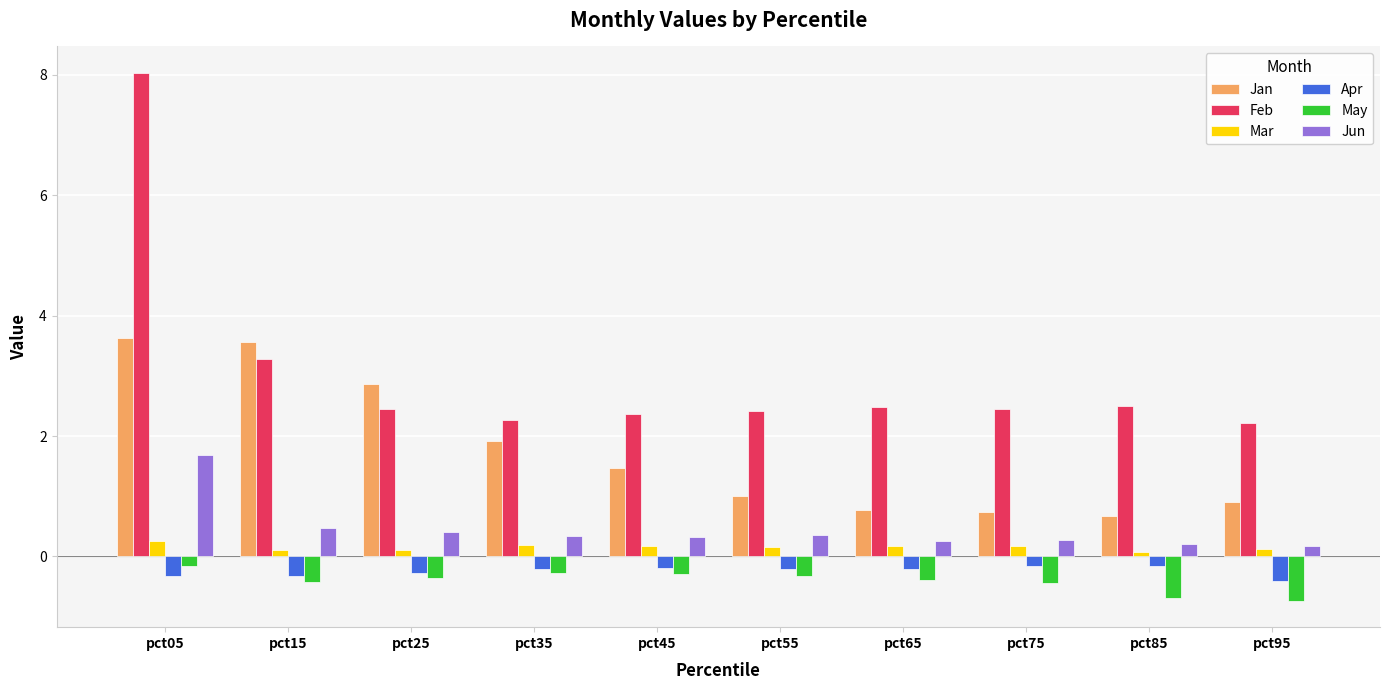

What is the difference between the maximum and minimum values in the Mar series?

0.2